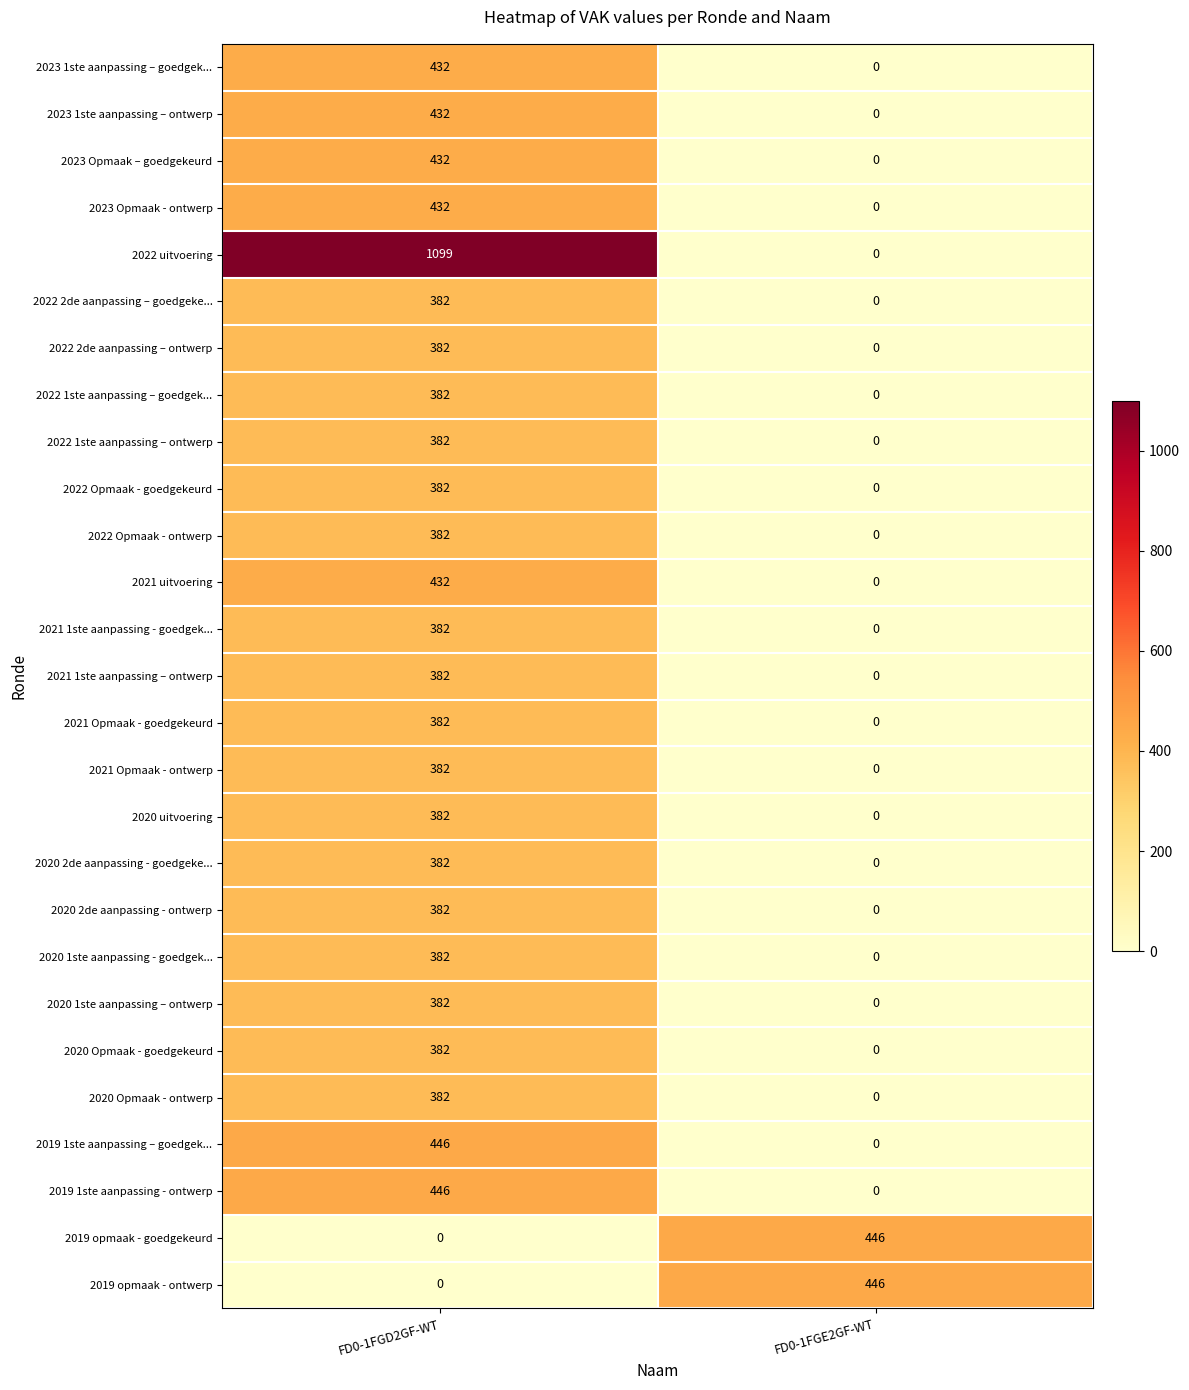

Which series has the largest total across all categories?

2022 uitvoering